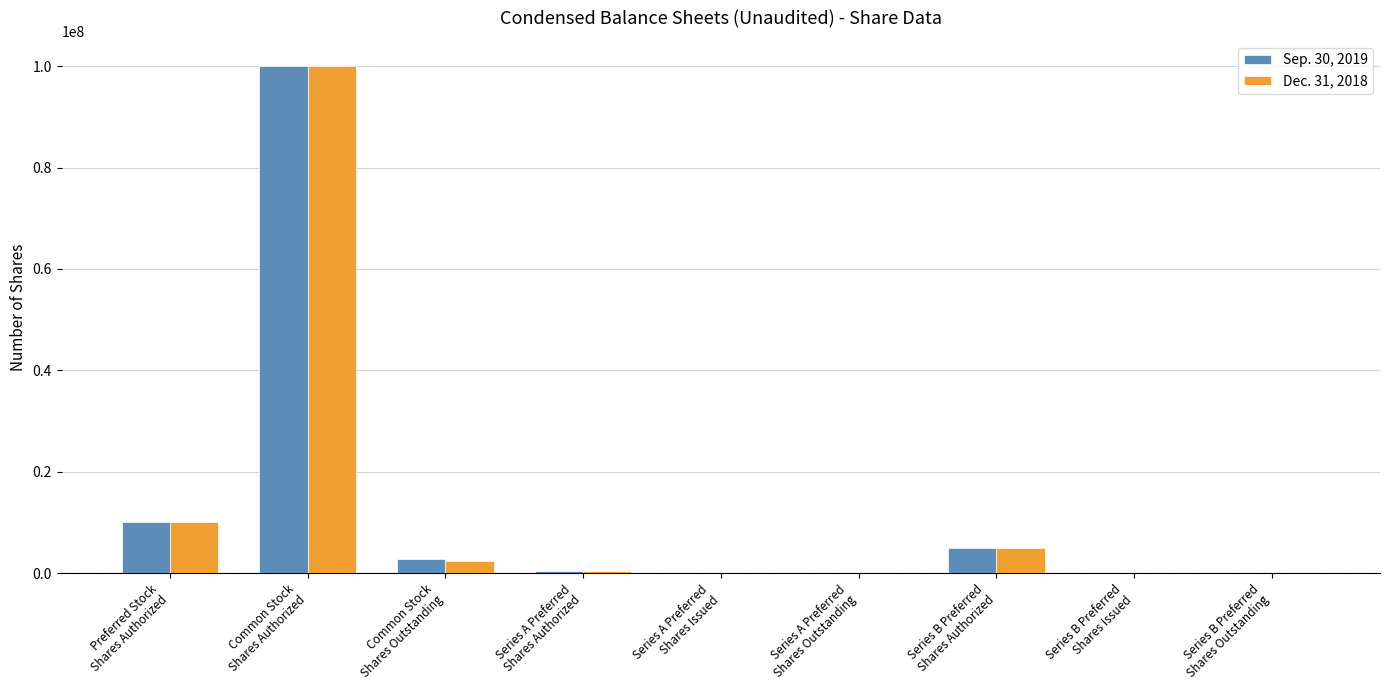

What is the maximum value shown in the chart?

100000000